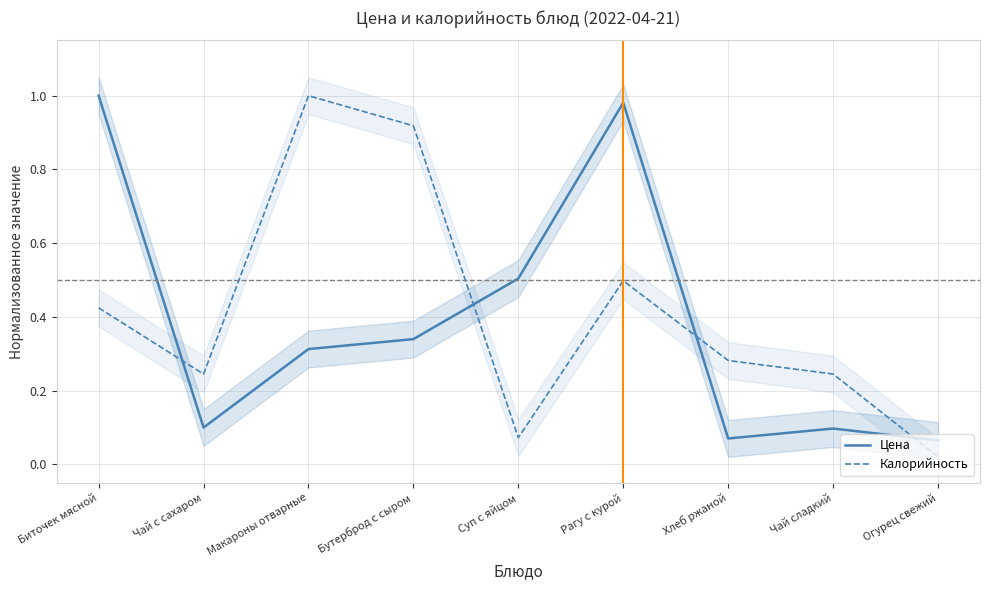

How many lines are shown in the chart?

2